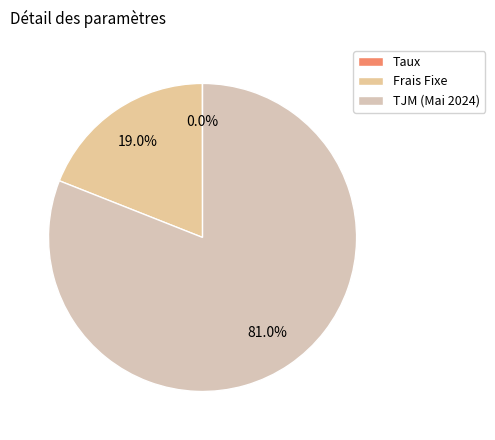

Which category has the biggest portion of the pie?

TJM (Mai 2024)